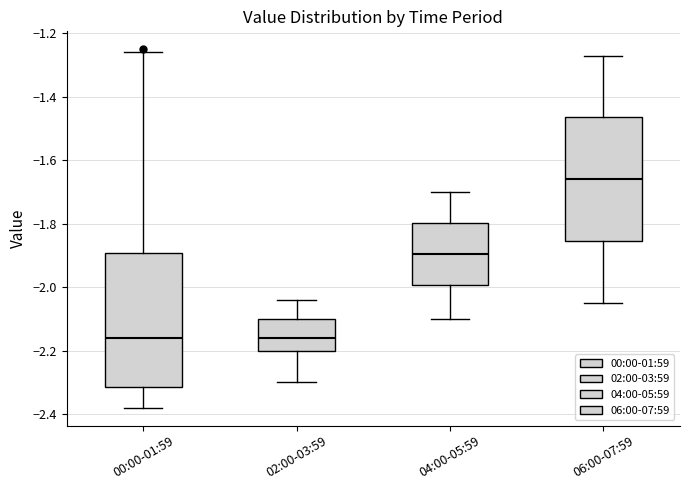

Reading left to right, read every box against the y-axis: the position of its median line, the range the box covers, and the ends of its whiskers. The values are not printed on the chart, so give them approximately, as read against the axis.

00:00-01:59: median -2.16, box -2.32 to -1.90, whiskers -2.38 to -1.26
02:00-03:59: median -2.16, box -2.20 to -2.10, whiskers -2.30 to -2.04
04:00-05:59: median -1.90, box -2.00 to -1.80, whiskers -2.10 to -1.70
06:00-07:59: median -1.66, box -1.86 to -1.46, whiskers -2.04 to -1.26